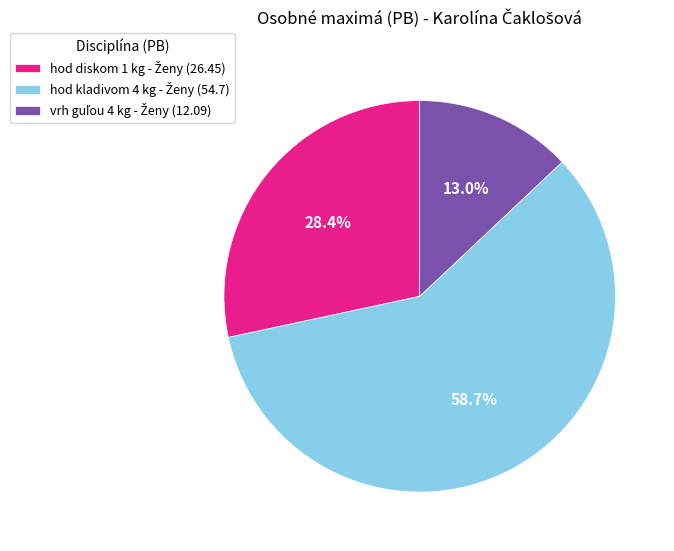

To the nearest percent, what is the difference between the largest and smallest slice percentages?

46%